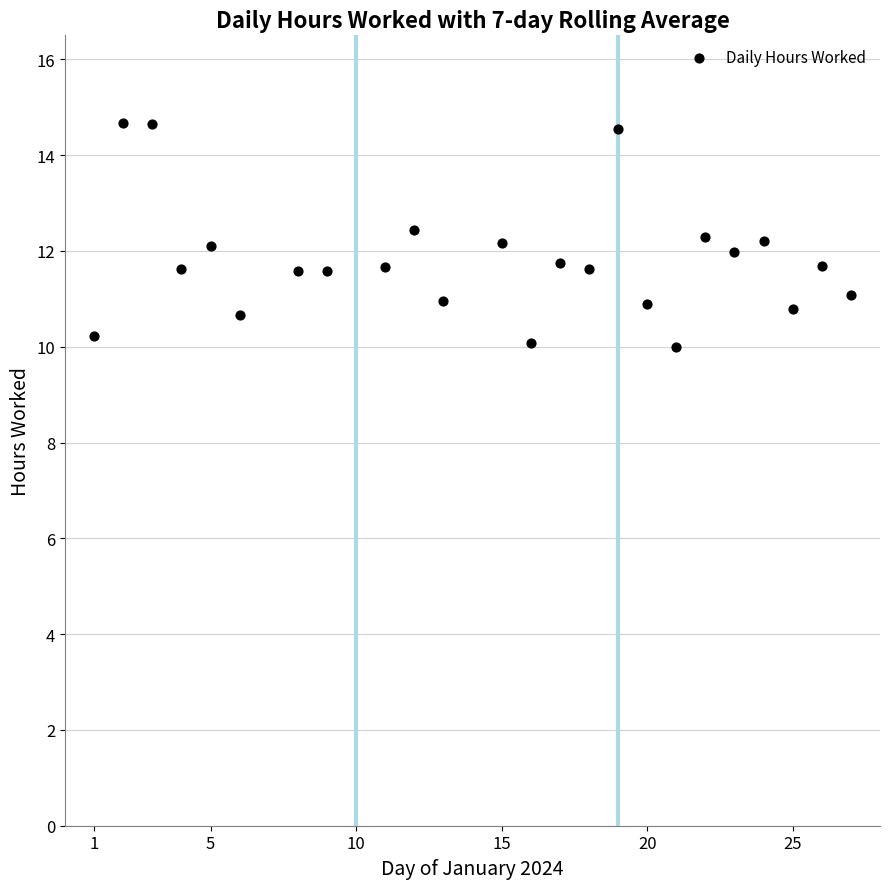

What is the range of X values (max minus min)?

26.0